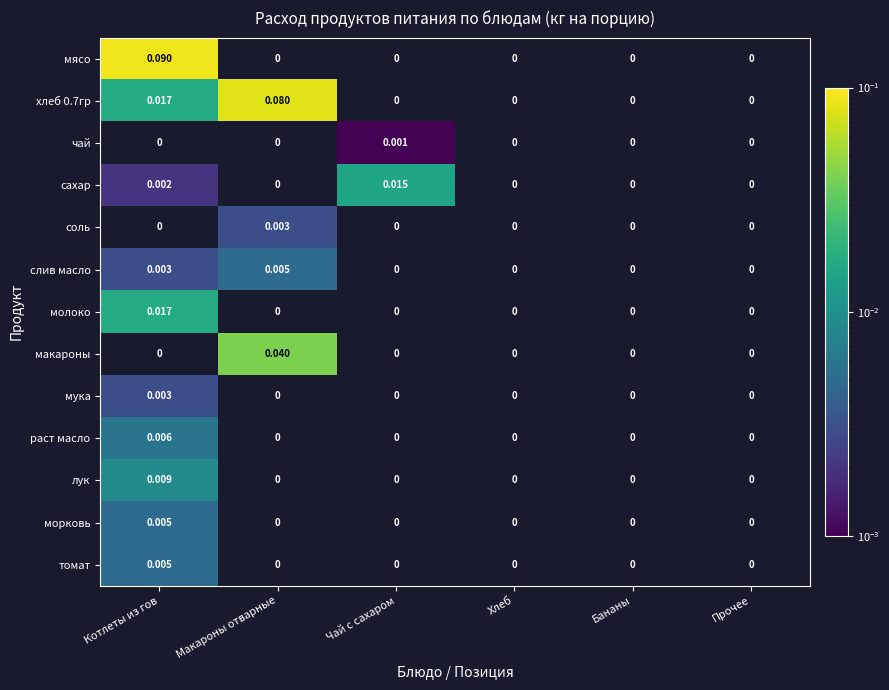

Is the value of морковь at Хлеб greater than the value of макароны at Макароны отварные?

No